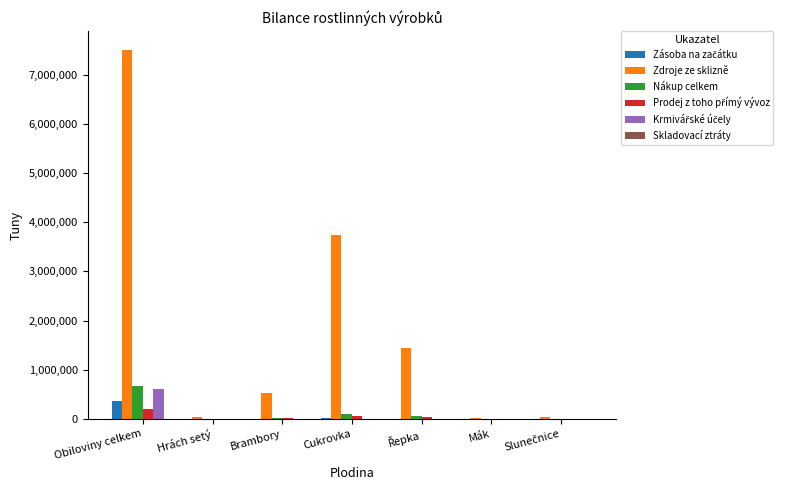

The value of Zdroje ze sklizně at Obiloviny celkem is 10929815.8. True or false?

False